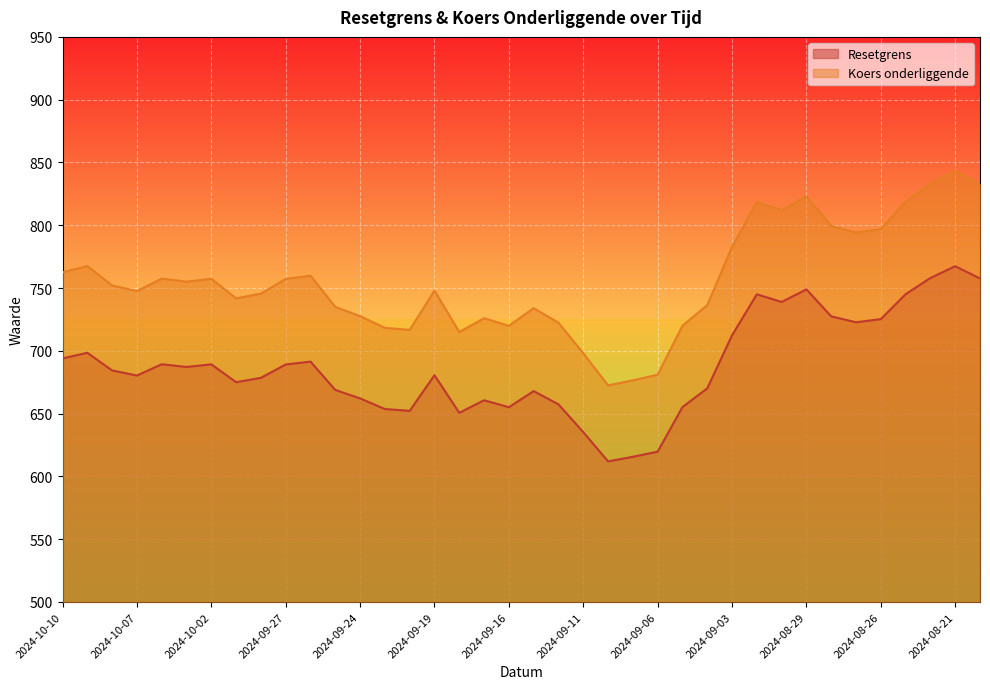

List the series in order of their overall mean, lowest first.

Resetgrens, Koers onderliggende